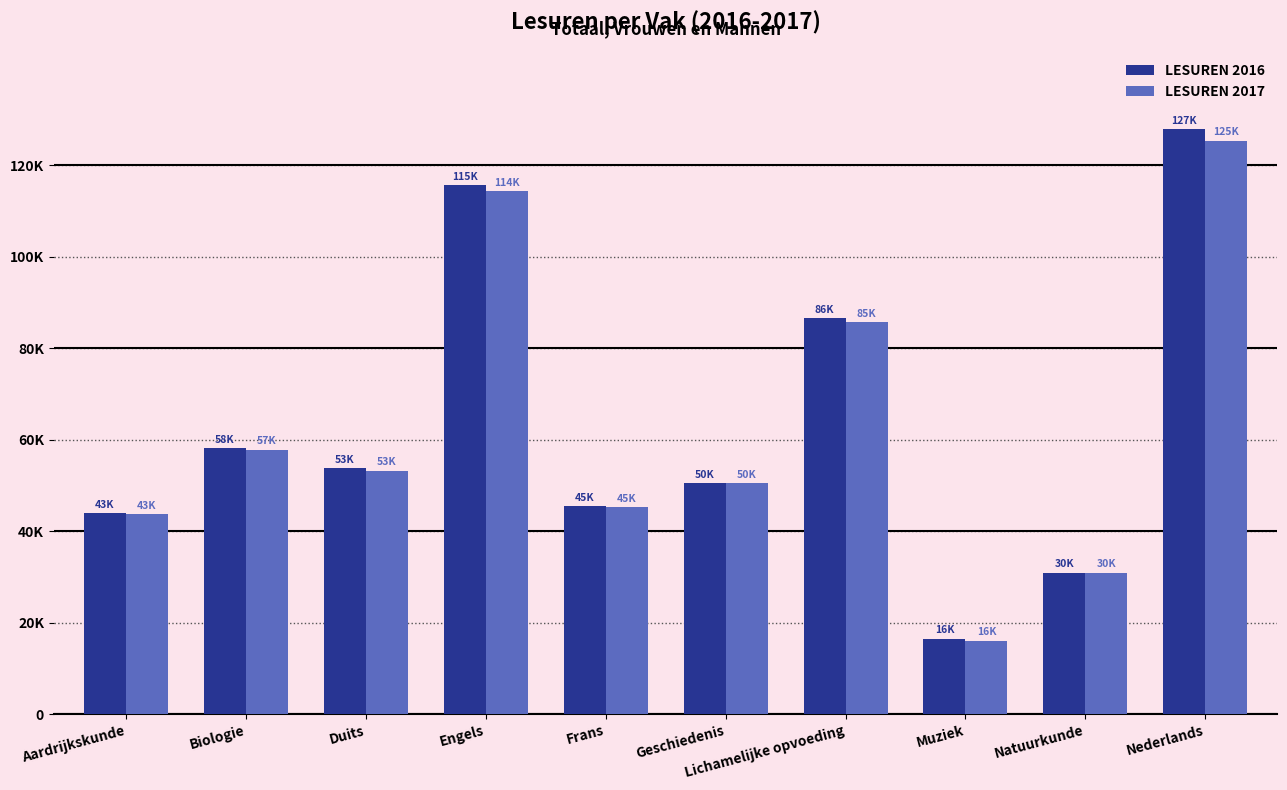

Reading left to right, what are all the values shown in this chart?

LESUREN 2016: 43896	58131	53823	115631	45547	50520	86577	16517	30939	127957
LESUREN 2017: 43753	57841	53256	114472	45225	50506	85811	16088	30981	125444